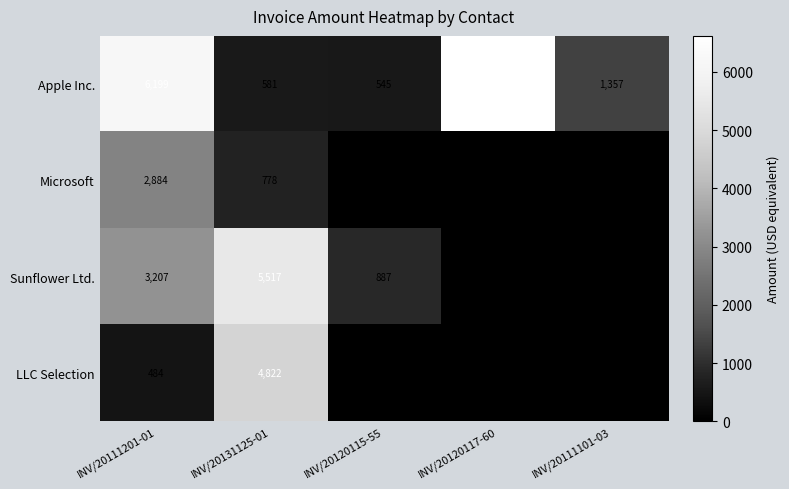

What is the sum of the Microsoft values at INV/20111201-01 and INV/20131125-01?

3662